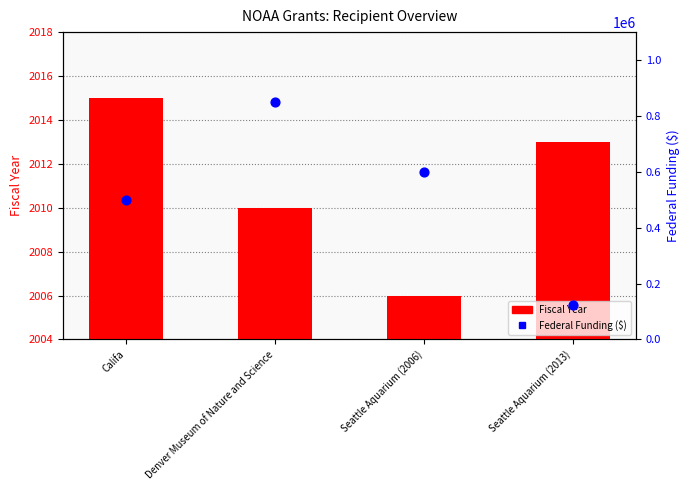

What are all the series names shown in the legend?

Fiscal Year, Federal Funding ($)